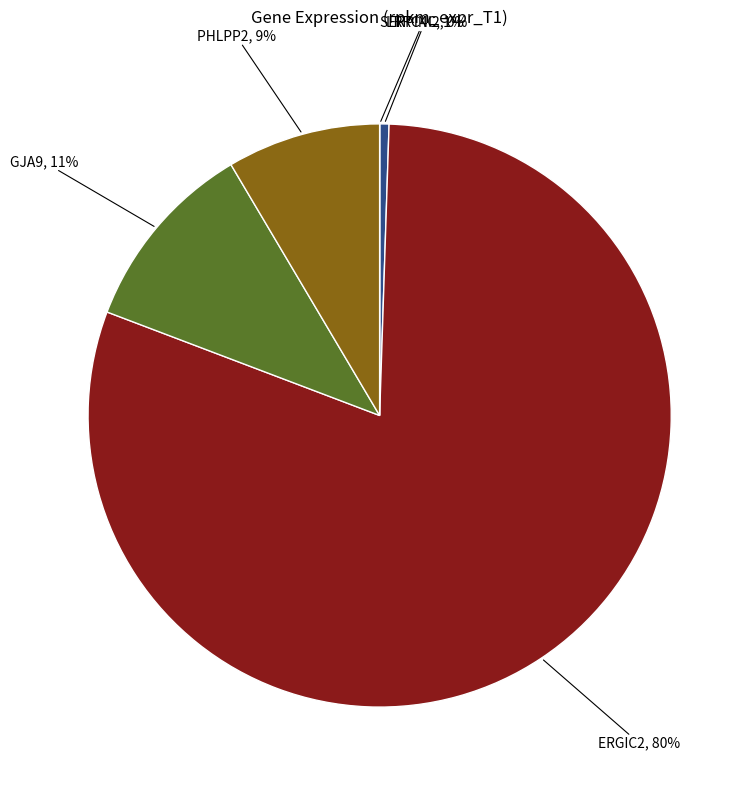

What is the largest slice in the pie chart?

ERGIC2